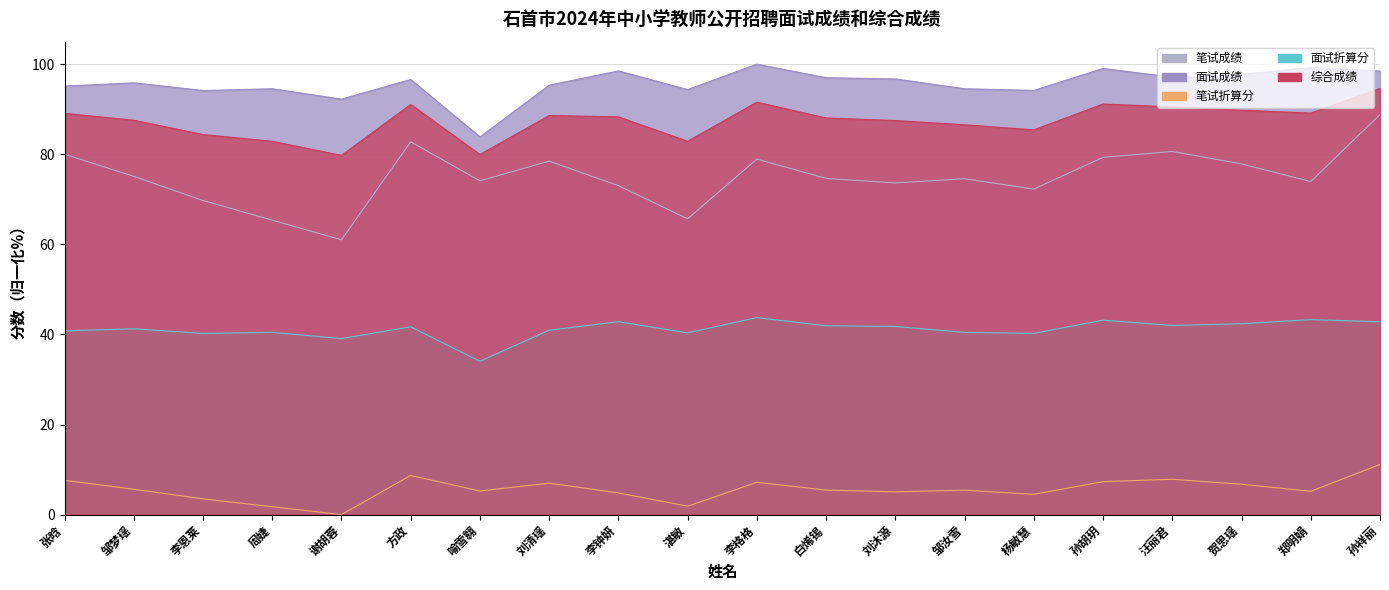

At how many categories does at least one series exceed 93?

18